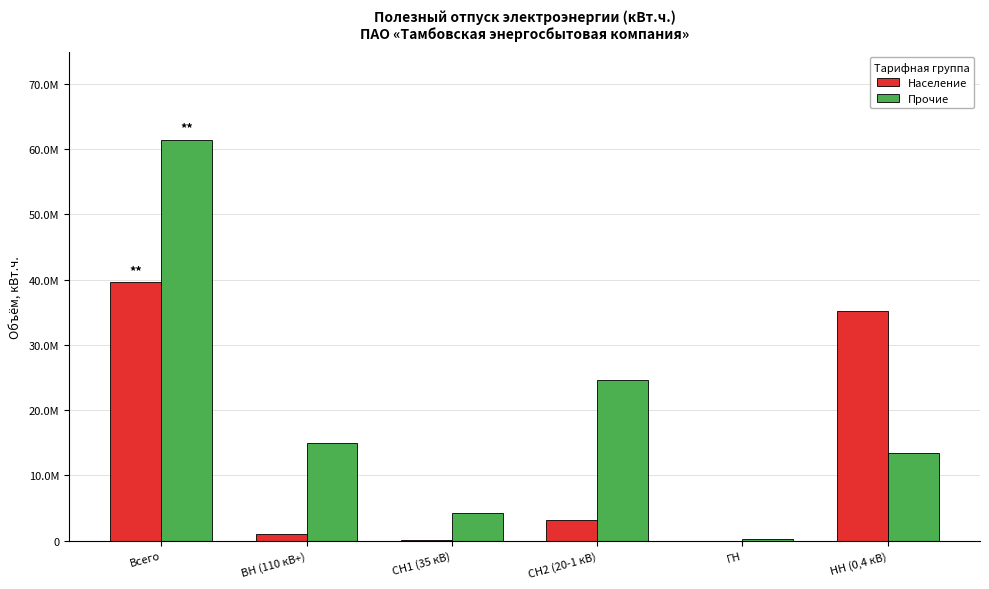

At which label is Население closest to 19796198?

НН (0,4 кВ)